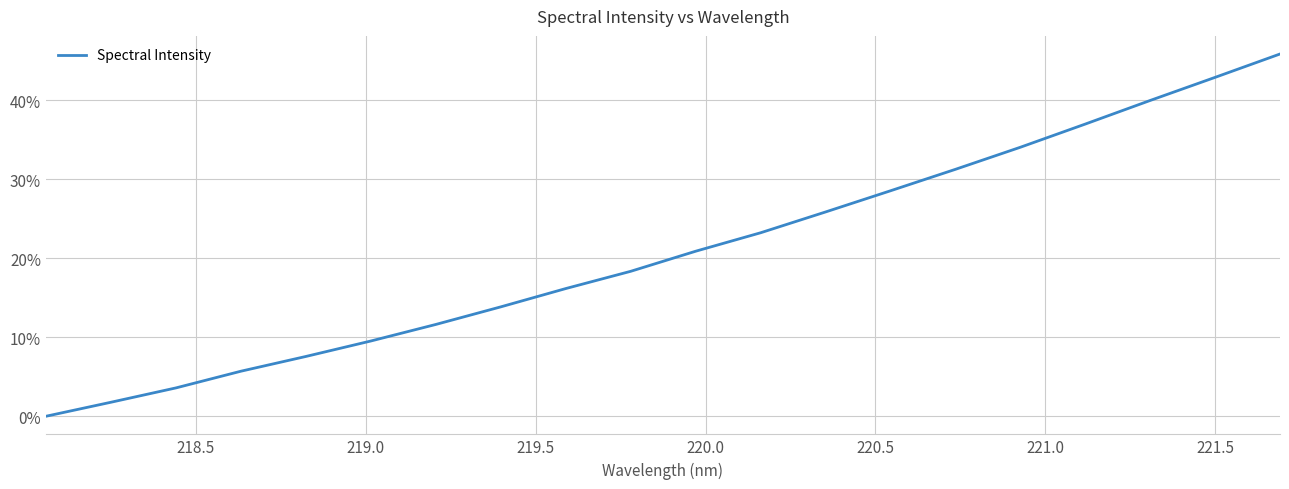

Does the chart display data point markers on the line(s)?

No